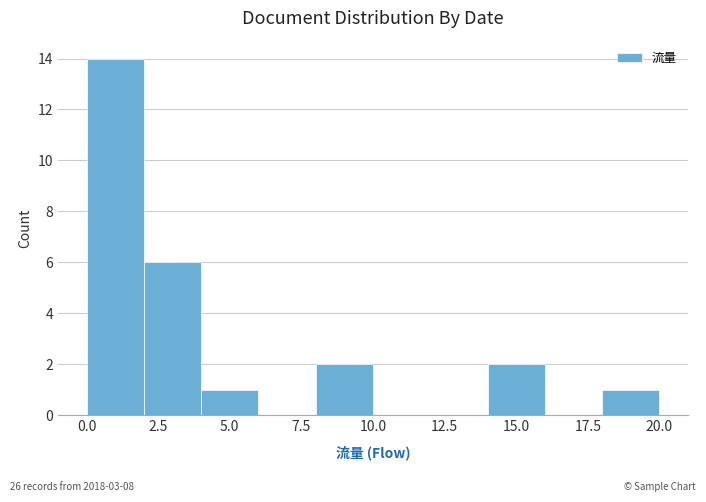

Over which range of the x-axis is the bar tallest?

0 to 2